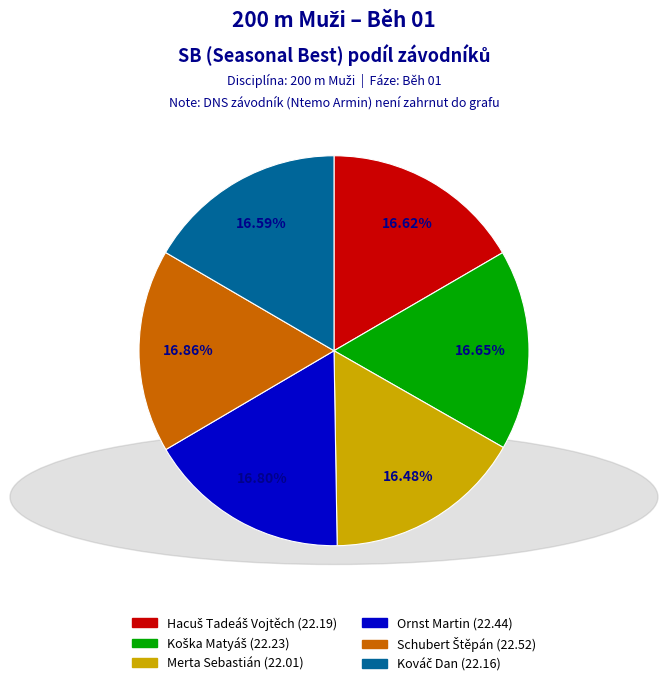

Is there any slice that represents more than half of the pie?

No